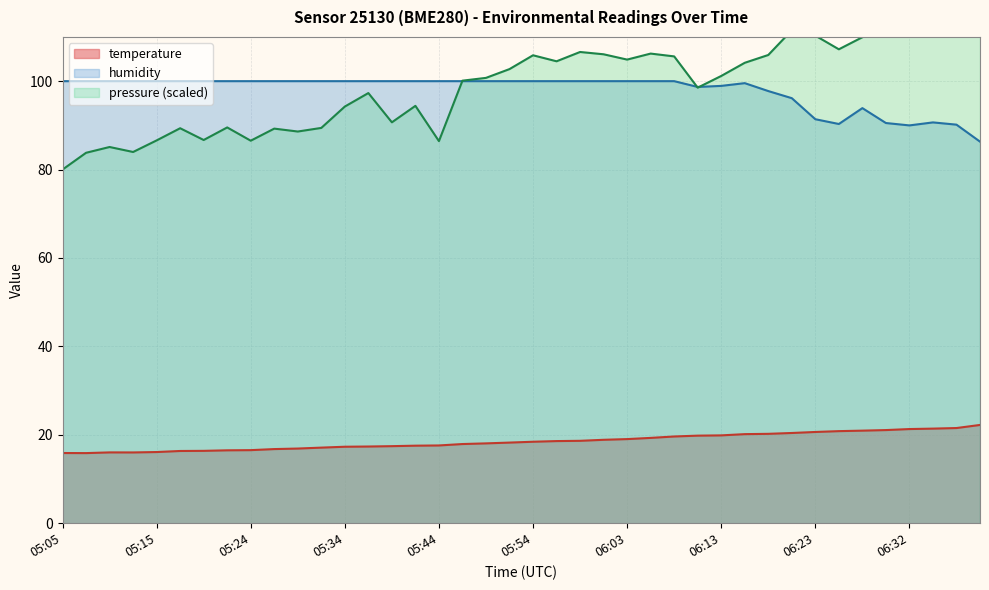

At how many categories does at least one series exceed 88?

39